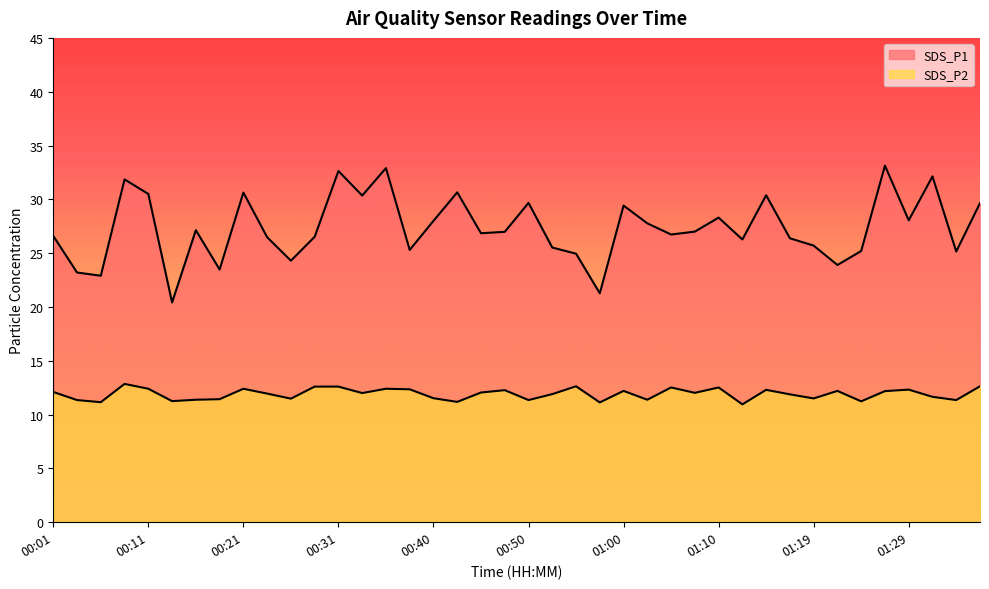

Which series has the widest spread of values?

SDS_P1